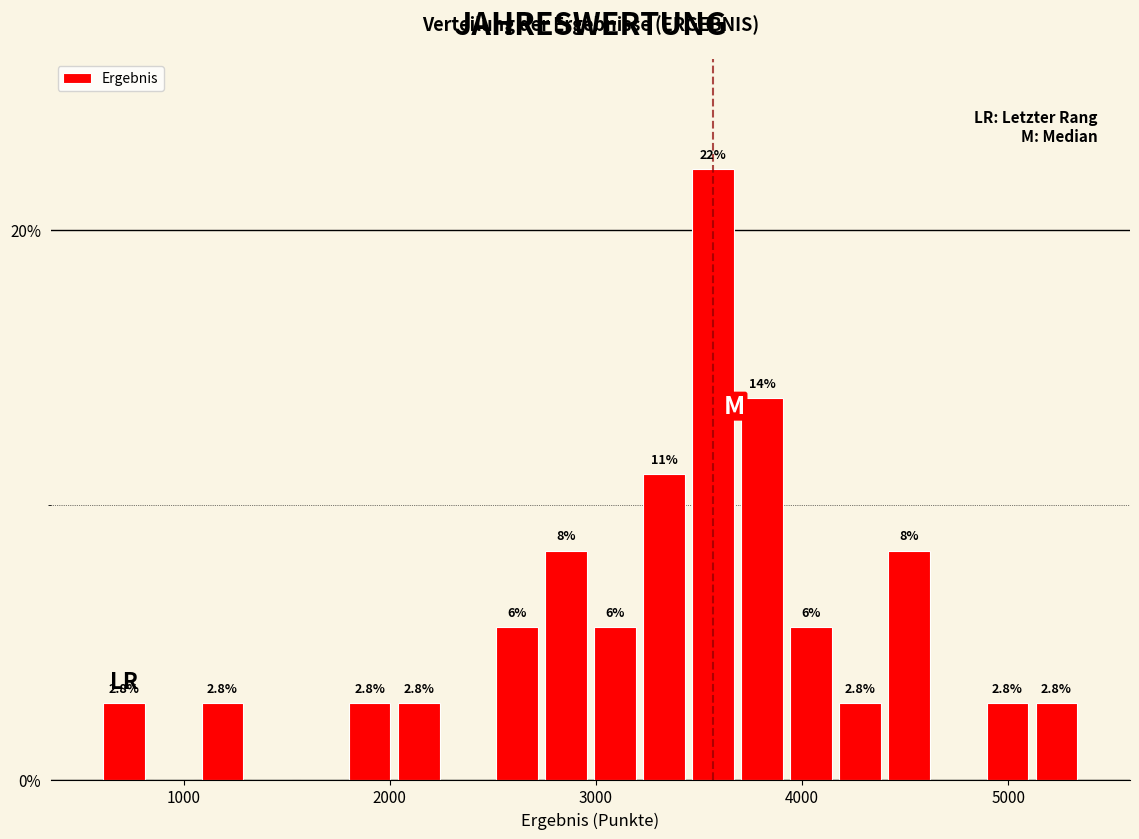

Read against the x-axis, roughly where is the centre of the tallest bar?

3600